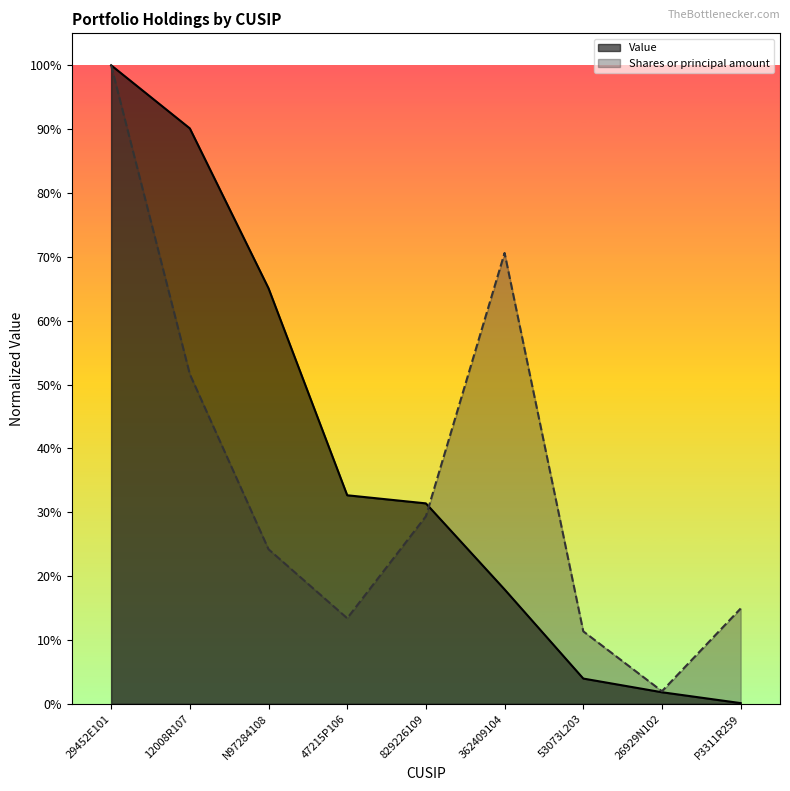

How many times do Shares or principal amount and Value cross each other?

1